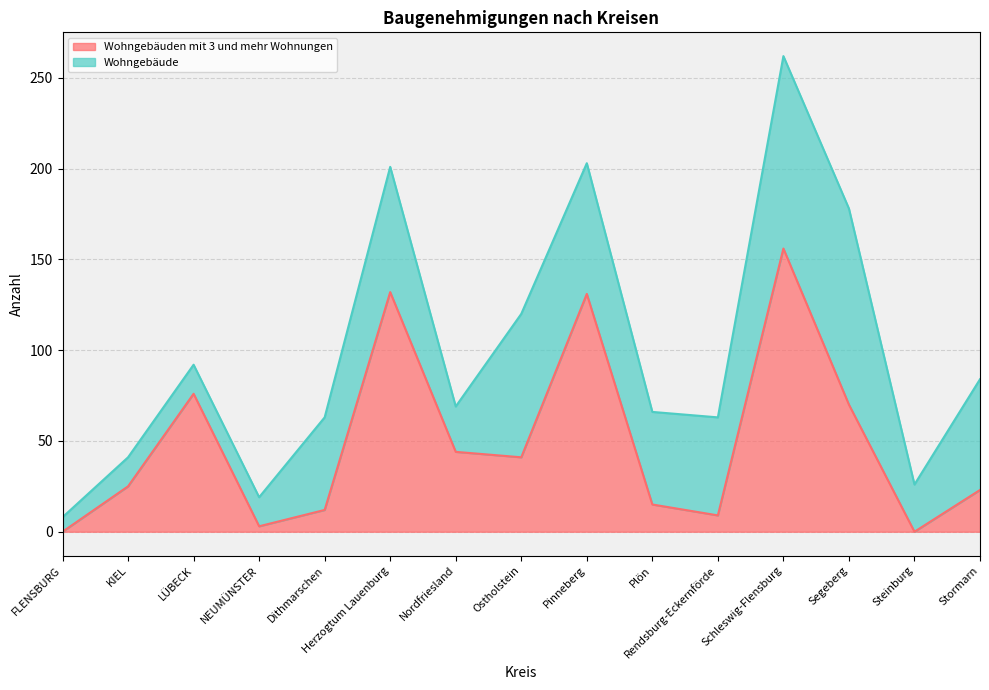

What is the average value?

49